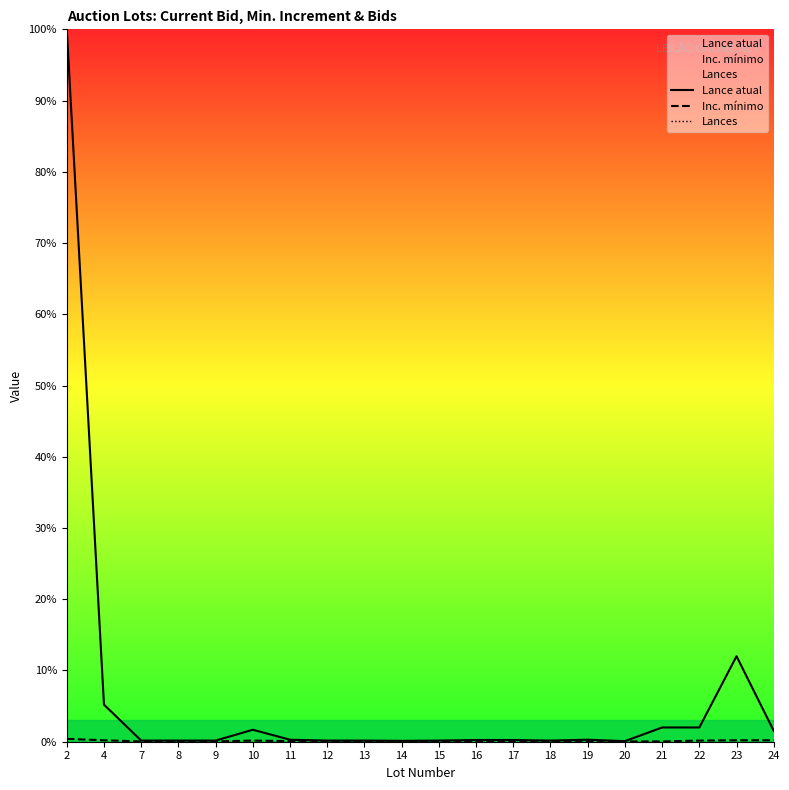

At how many categories does at least one series exceed 0?

20